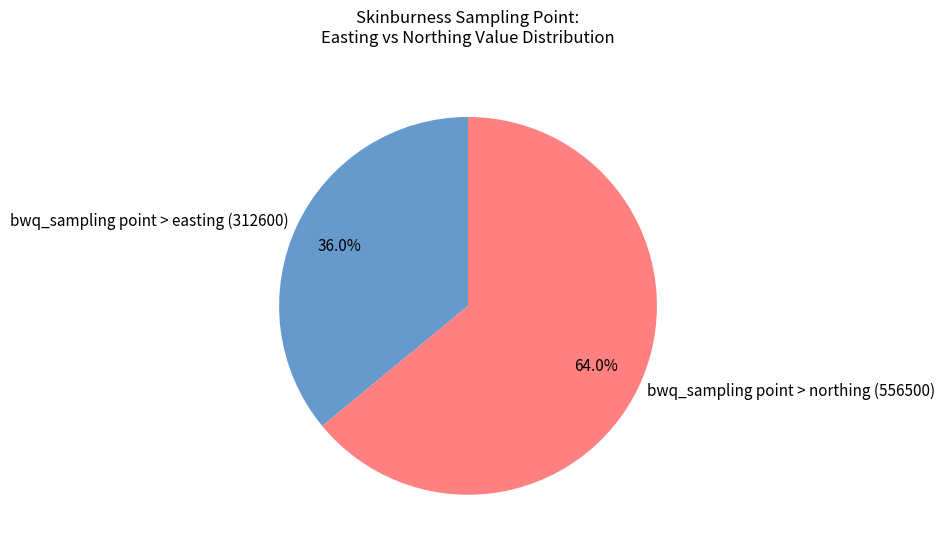

Does bwq_sampling point > easting (312600) account for over 50% of the chart?

No